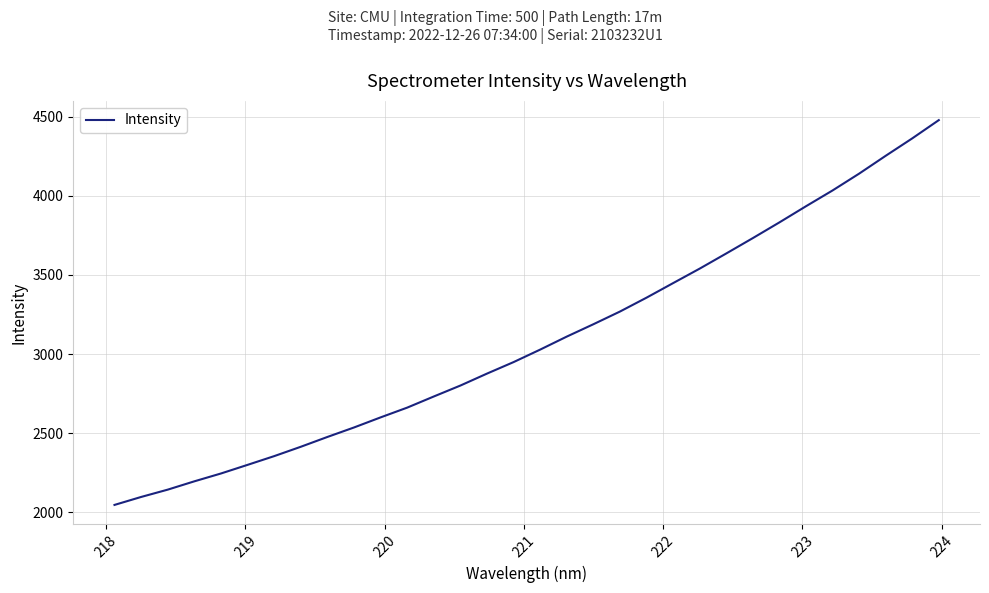

What is the smallest value displayed?

2047.2